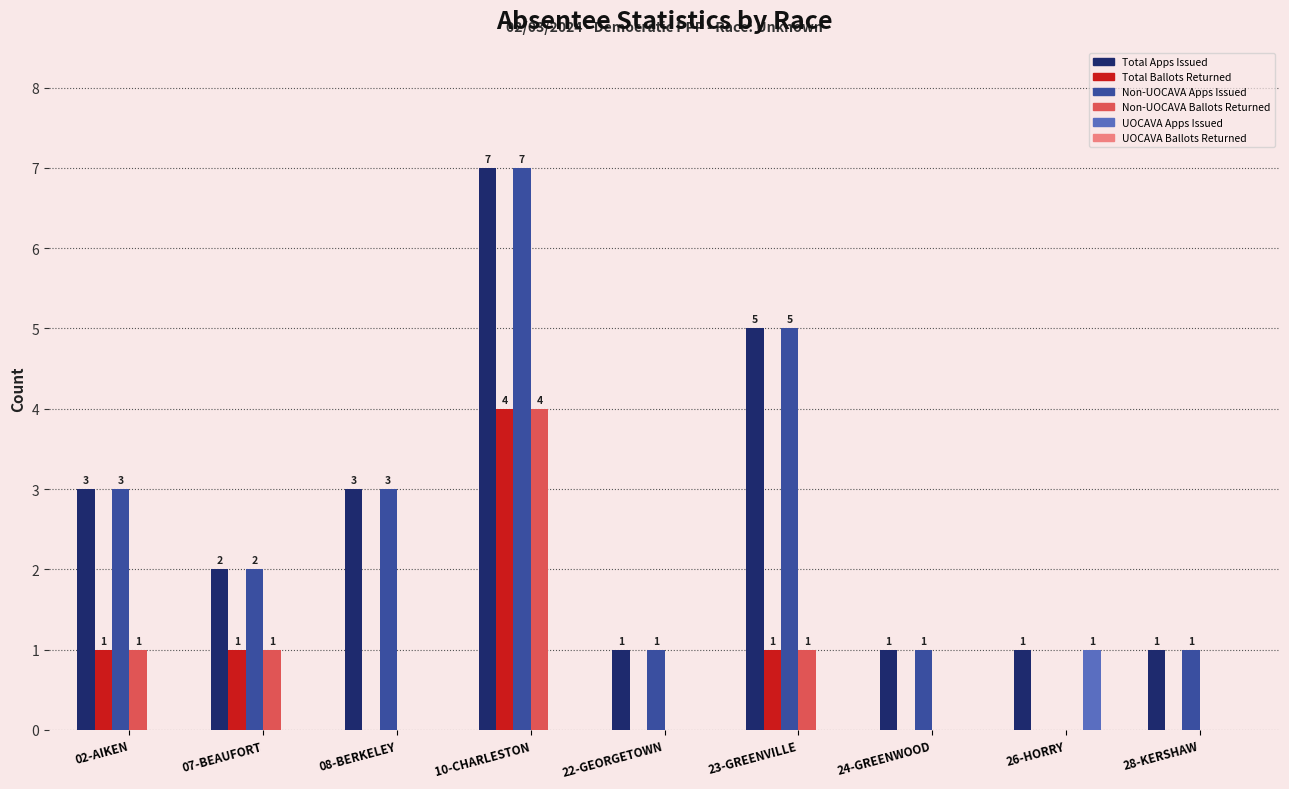

Which category has the highest value across all series?

10-CHARLESTON